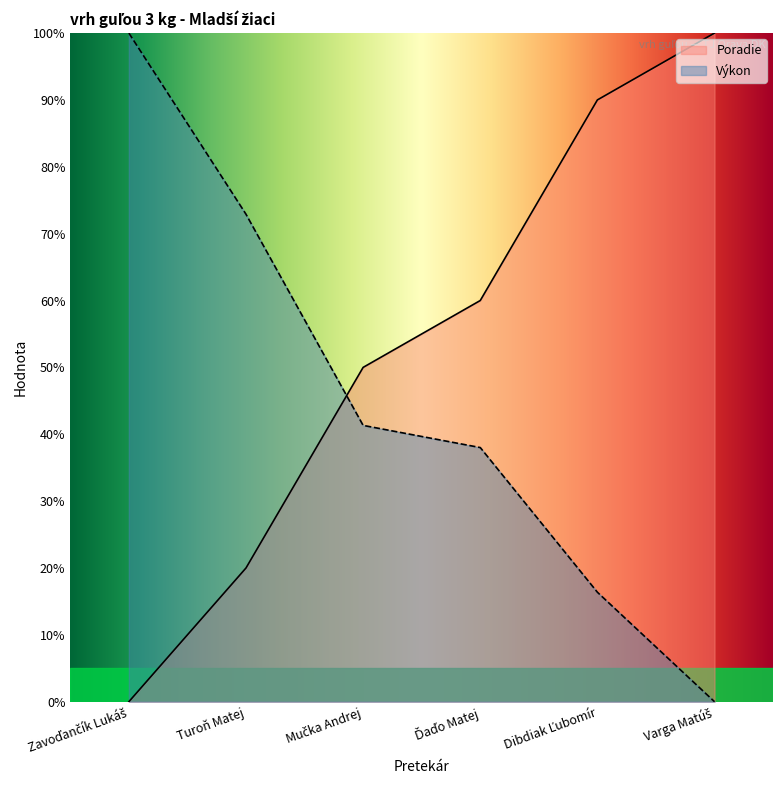

Between Turoň Matej and Ďaďo Matej, which is larger?

Ďaďo Matej